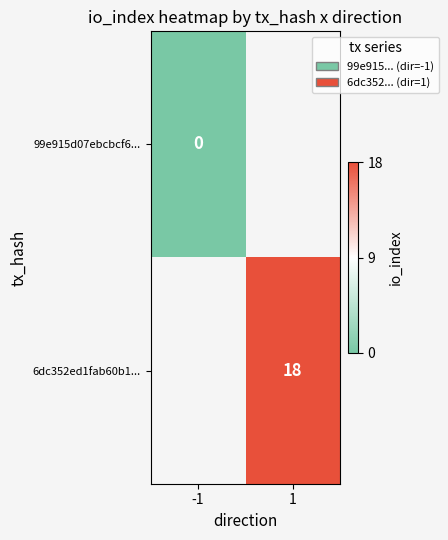

Is it true that 6dc352ed1fab60b1... equals 11 at 1?

False